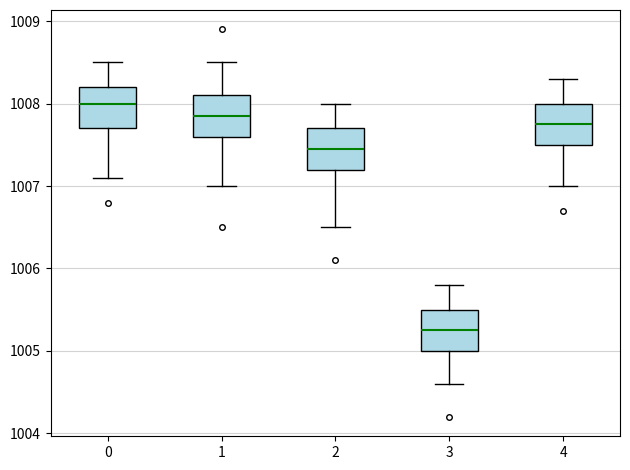

Reading left to right, read every box against the y-axis: the position of its median line, the range the box covers, and the ends of its whiskers. The values are not printed on the chart, so give them approximately, as read against the axis.

0: median 1008.0, box 1007.7 to 1008.2, whiskers 1007.1 to 1008.5
1: median 1007.9, box 1007.6 to 1008.1, whiskers 1007.0 to 1008.5
2: median 1007.5, box 1007.2 to 1007.7, whiskers 1006.5 to 1008.0
3: median 1005.3, box 1005.0 to 1005.5, whiskers 1004.6 to 1005.8
4: median 1007.8, box 1007.5 to 1008.0, whiskers 1007.0 to 1008.3